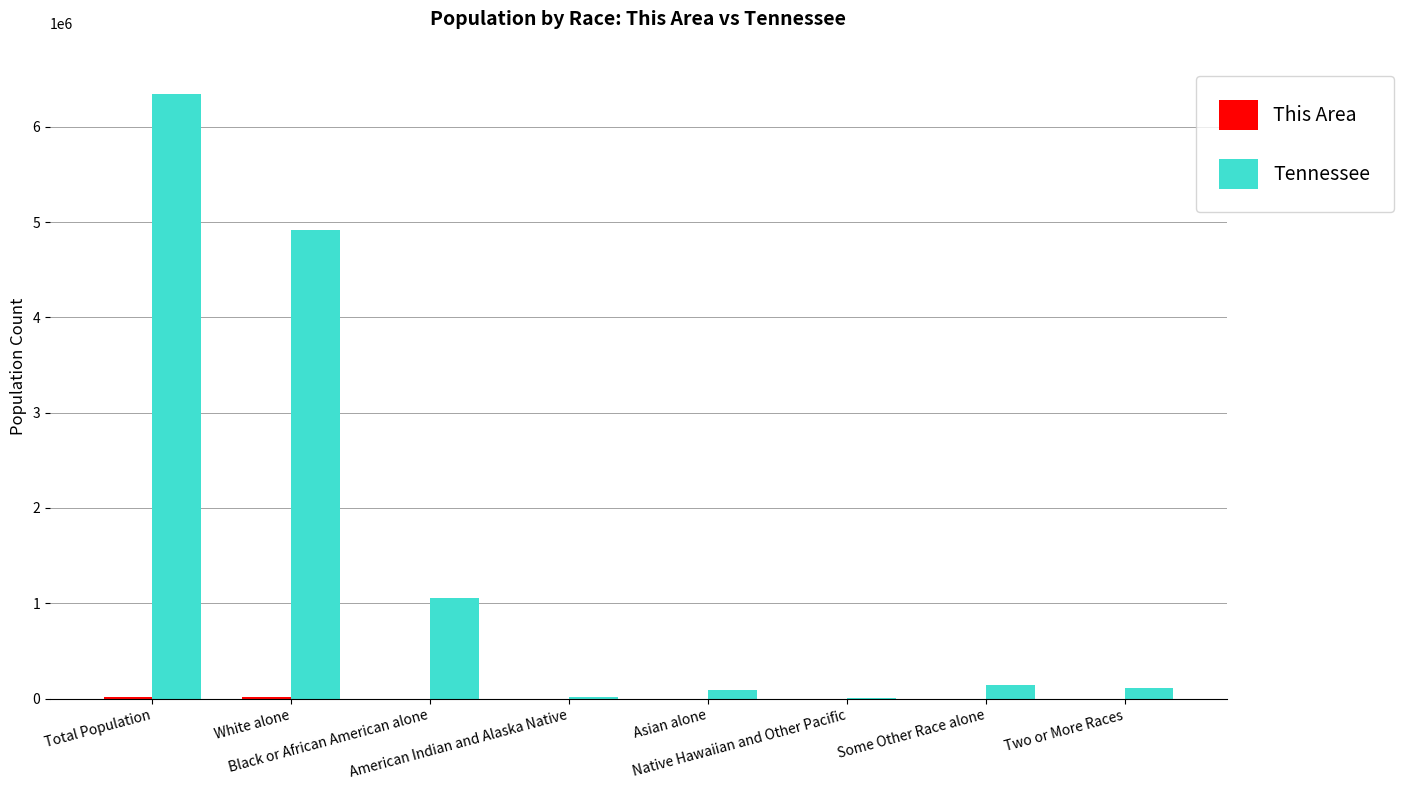

Between Total Population and Two or More Races, which series saw the biggest shift?

Tennessee